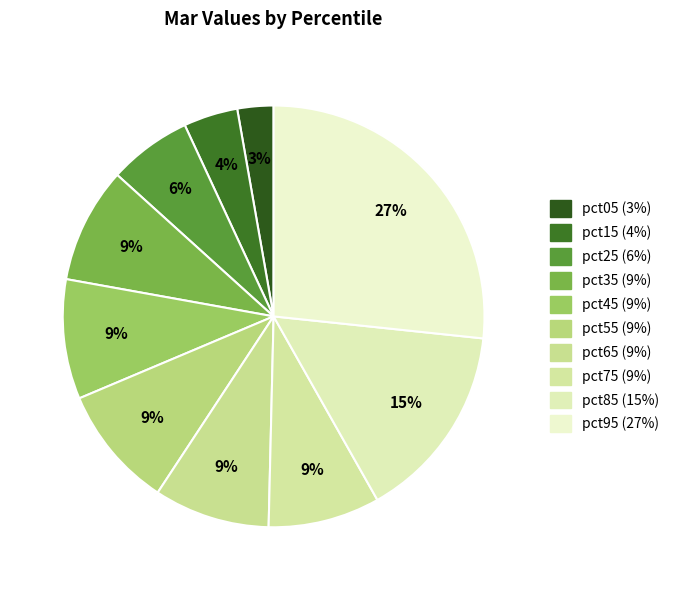

How many slices are in this pie chart?

10